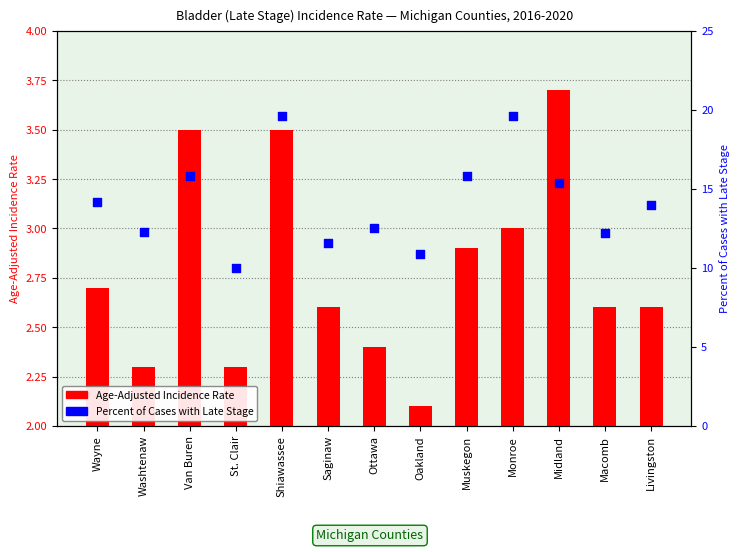

Is the value of Age-Adjusted Incidence Rate at Muskegon greater than the value of Percent of Cases with Late Stage at St. Clair?

No